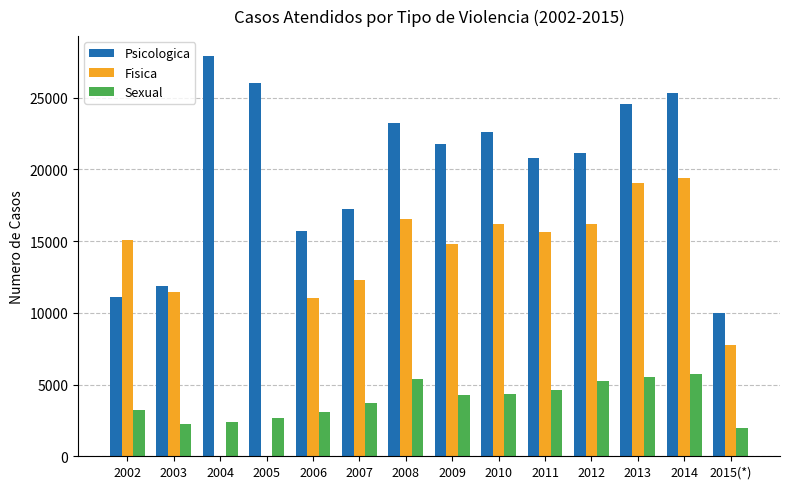

How many groups of bars are there?

14